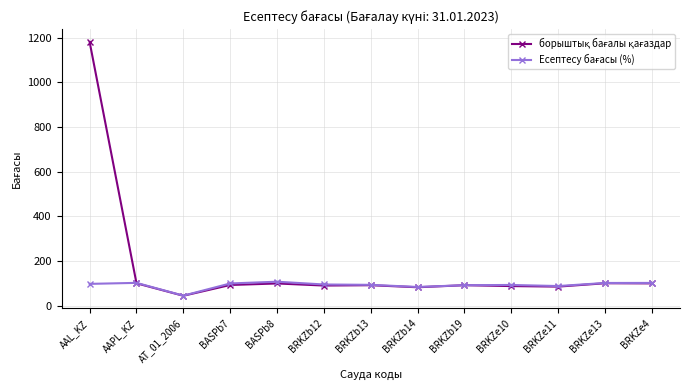

What is the label of the 9th point from the right?

BASPb8